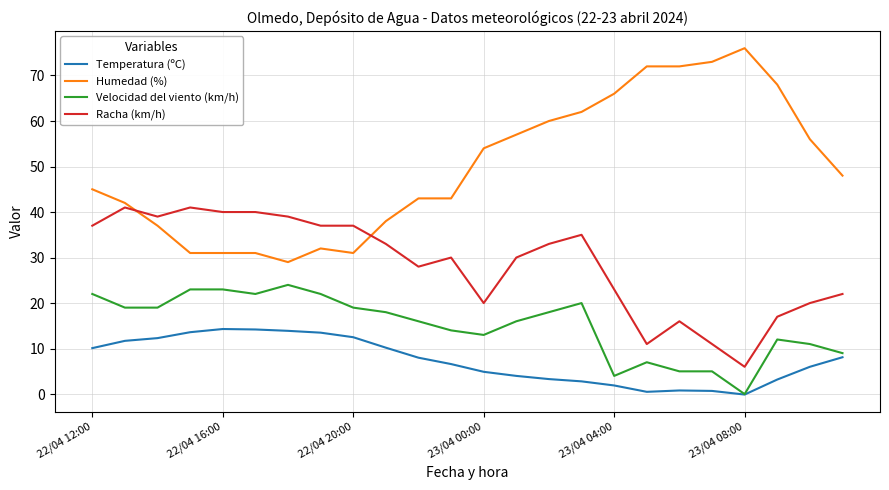

What are all the series names shown in the legend?

Temperatura (ºC), Humedad (%), Velocidad del viento (km/h), Racha (km/h)